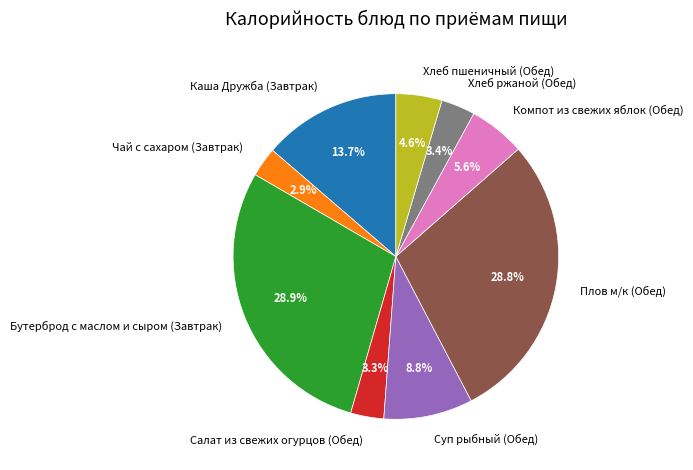

Is it true that Каша Дружба (Завтрак) is 14% of the pie?

True